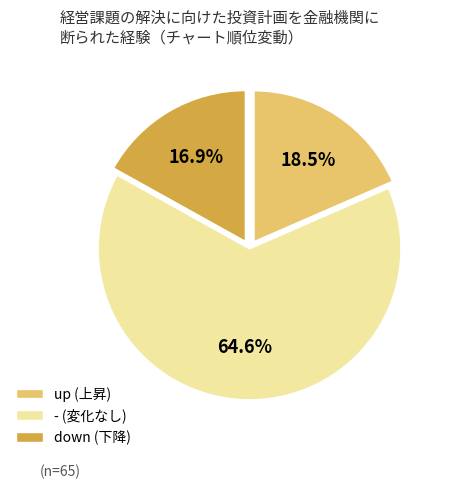

What is the majority slice?

-